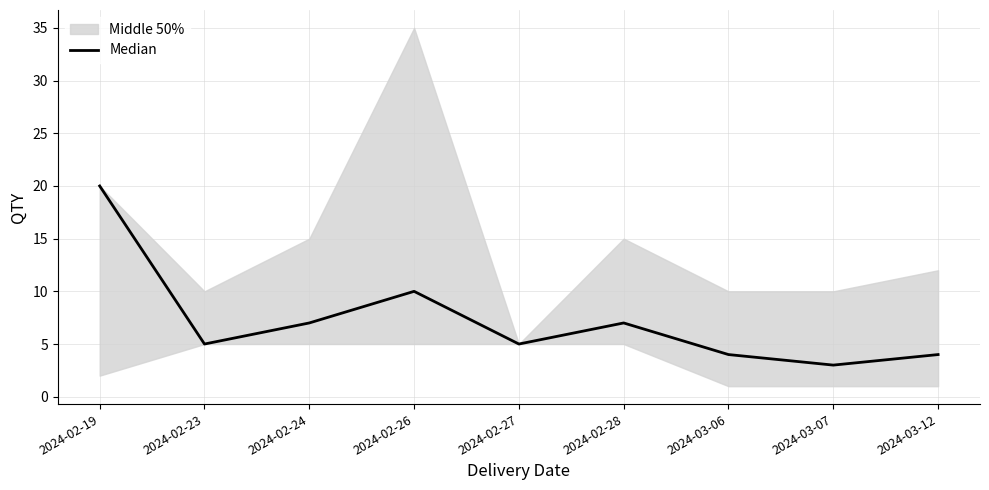

Reading left to right, list all the values displayed in this chart.

20	5	7	10	5	7	4	3	4